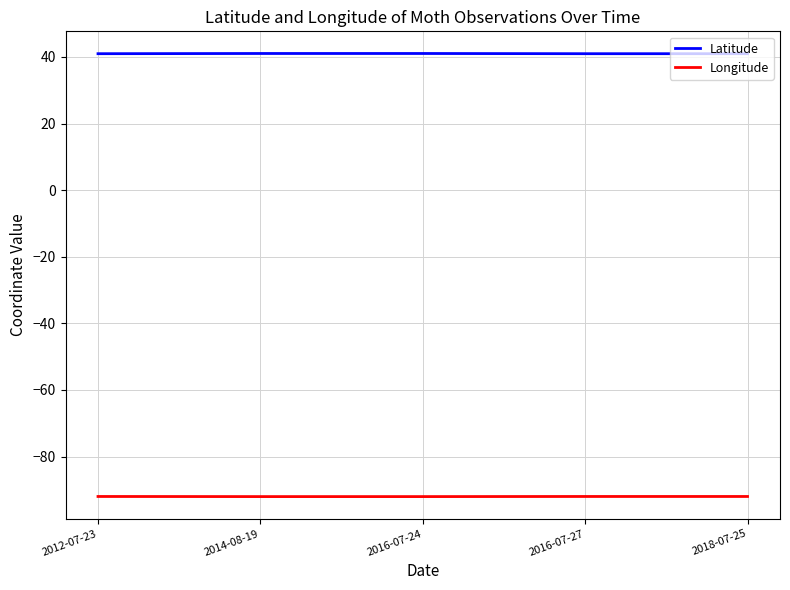

What is the highest value of the Longitude series?

-92.0